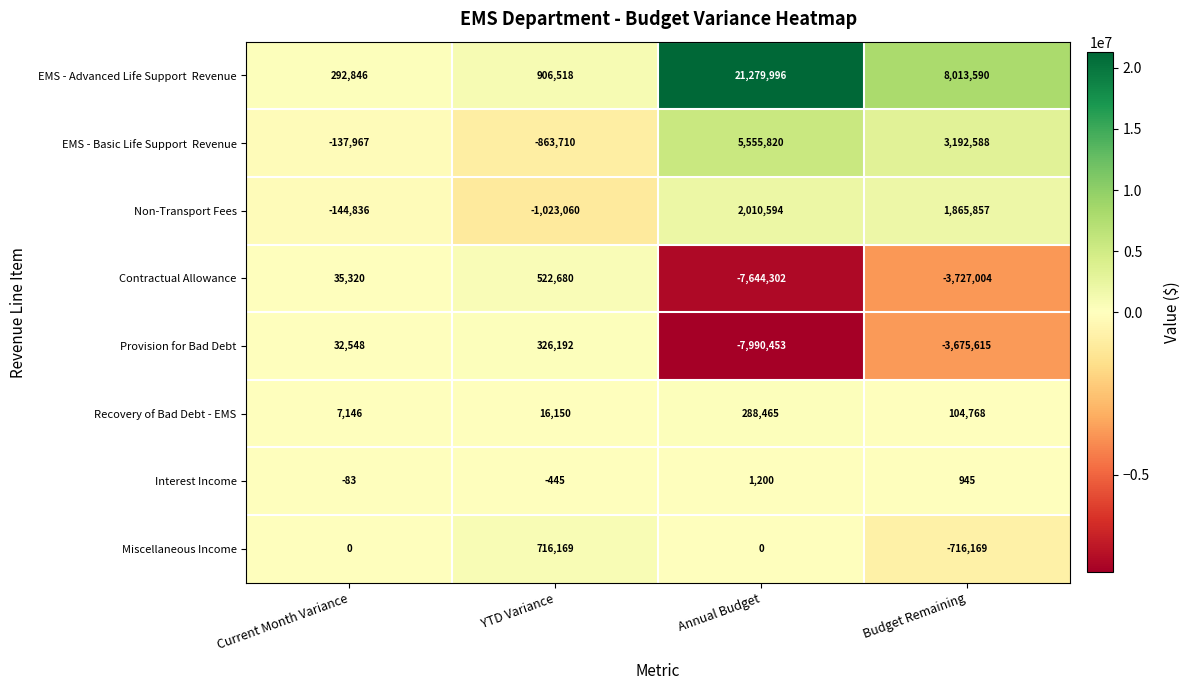

Which category has the highest value across all series?

Annual Budget